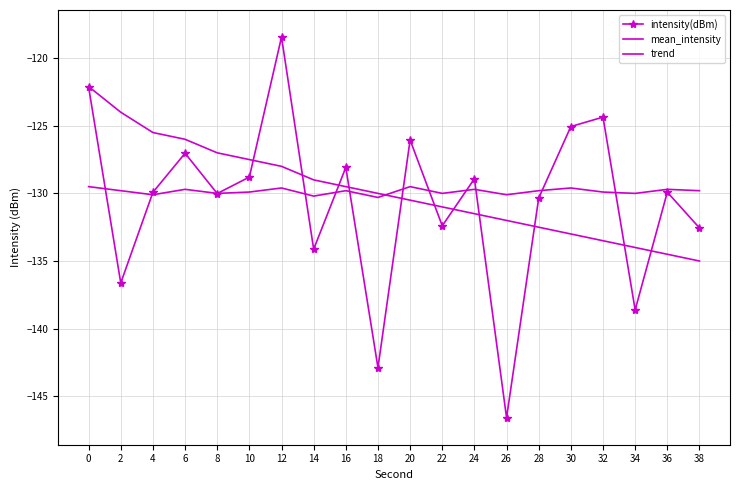

What is the average value of the intensity(dBm) series?

-130.6